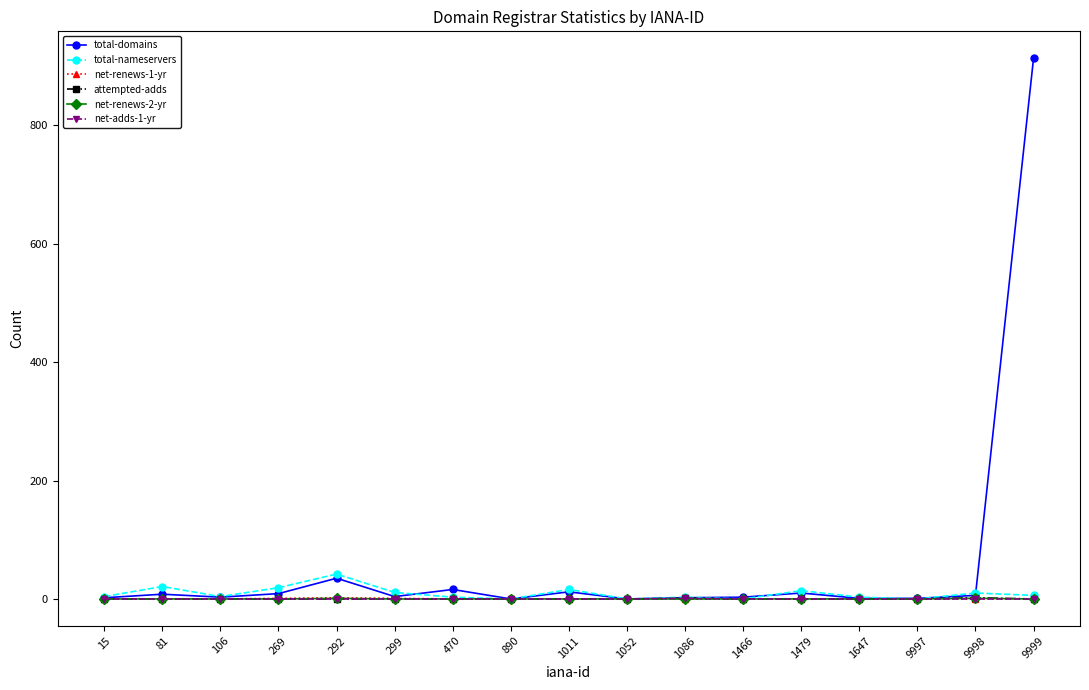

How many series are shown in this chart?

6